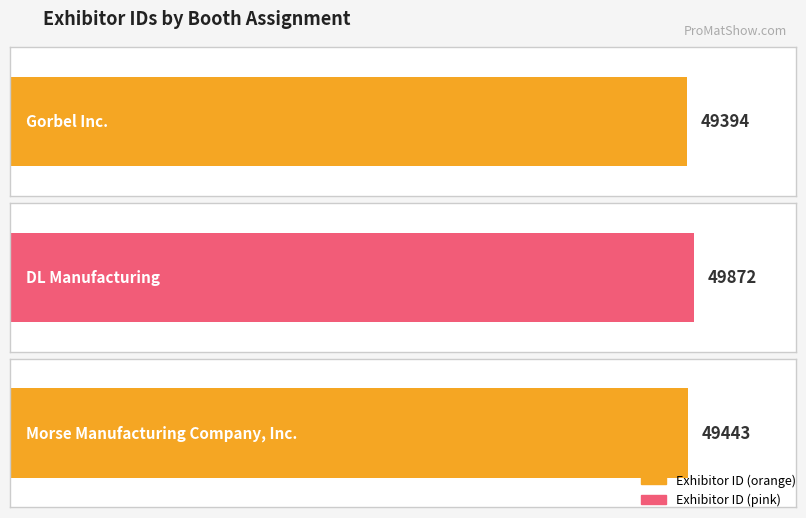

What is the greatest value displayed?

49872